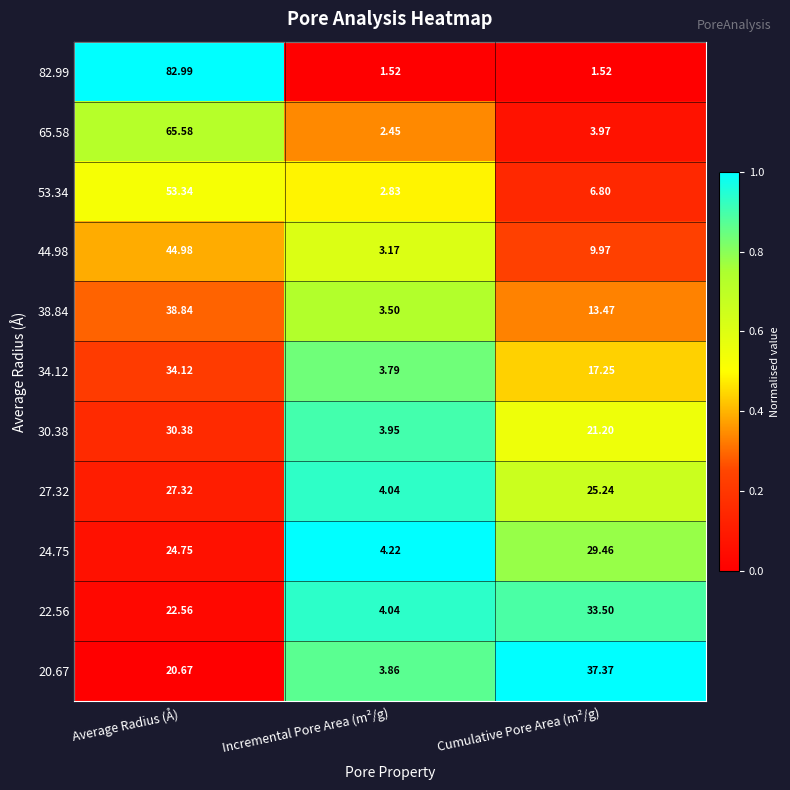

At which category is the sum across all series the highest?

Average Radius (Å)